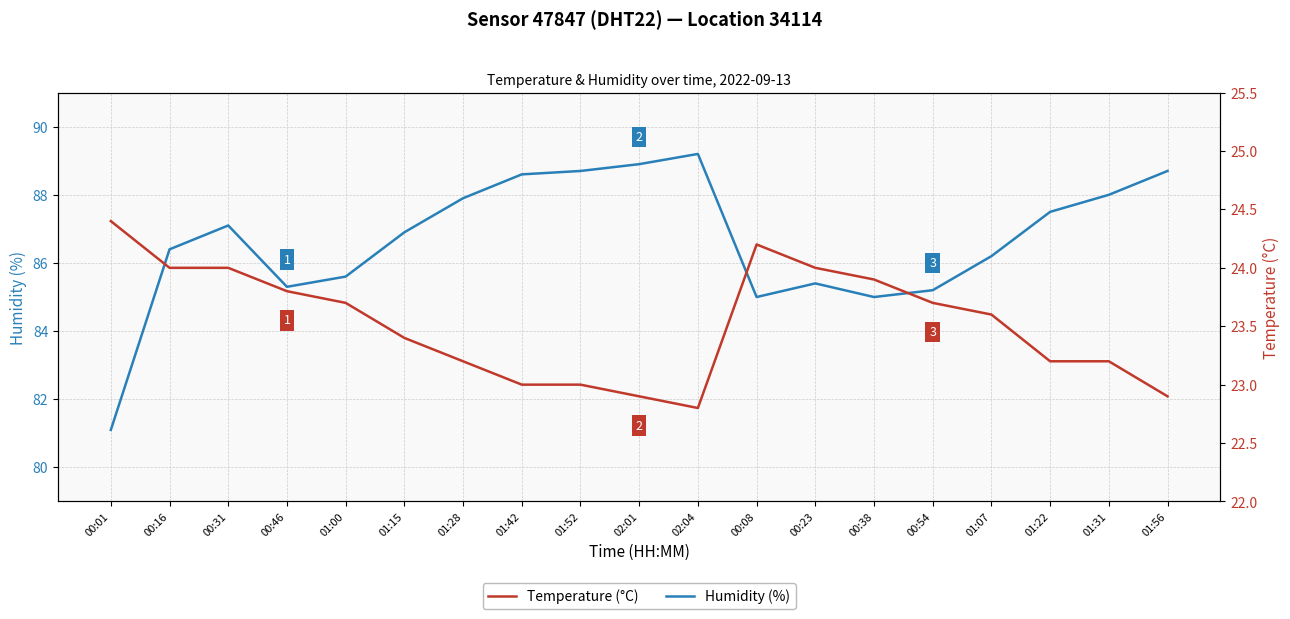

What is the spread (max minus min) of values at 00:08?

60.8